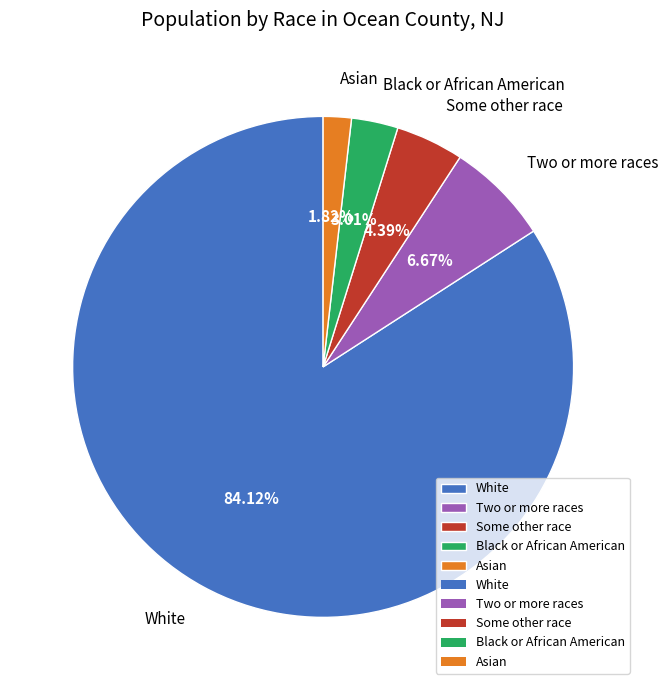

To the nearest percent, what is the average slice percentage?

20%